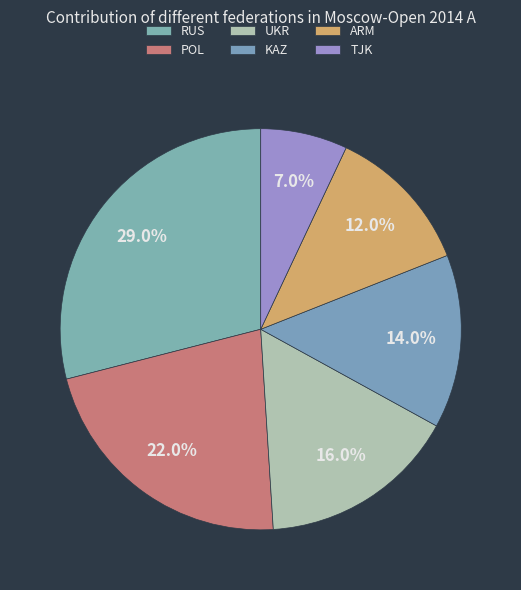

Which category has the smallest portion of the pie?

TJK